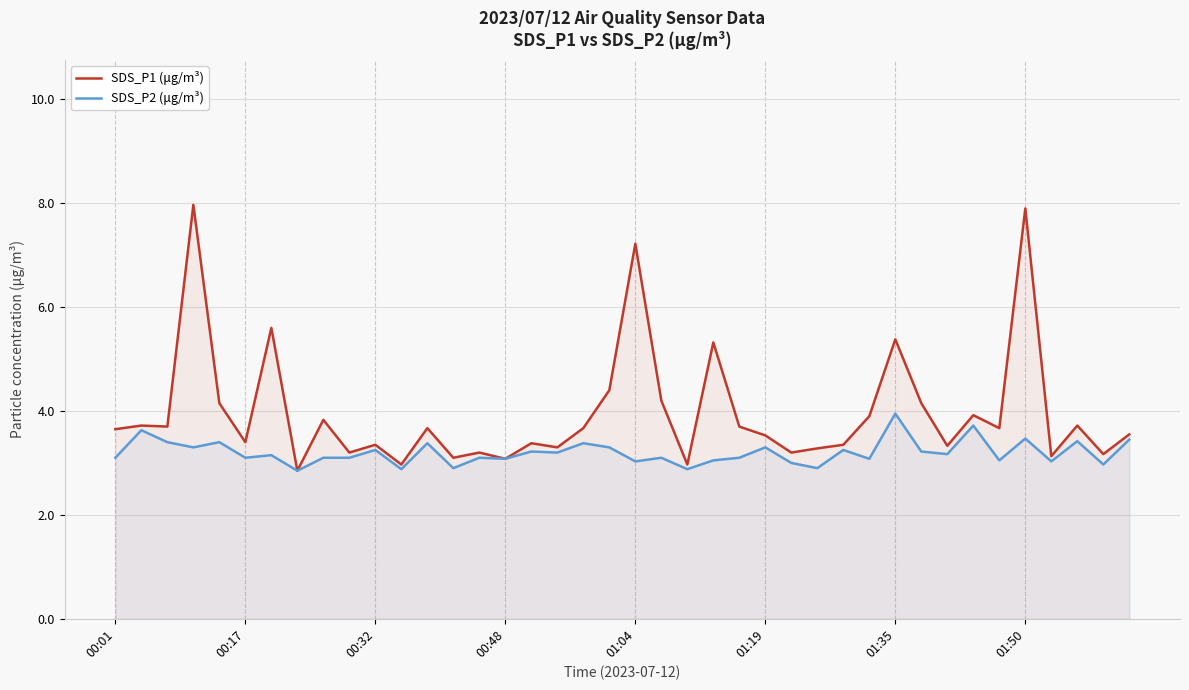

True or false: SDS_P1 (μg/m³) and SDS_P2 (μg/m³) cross at least once.

False